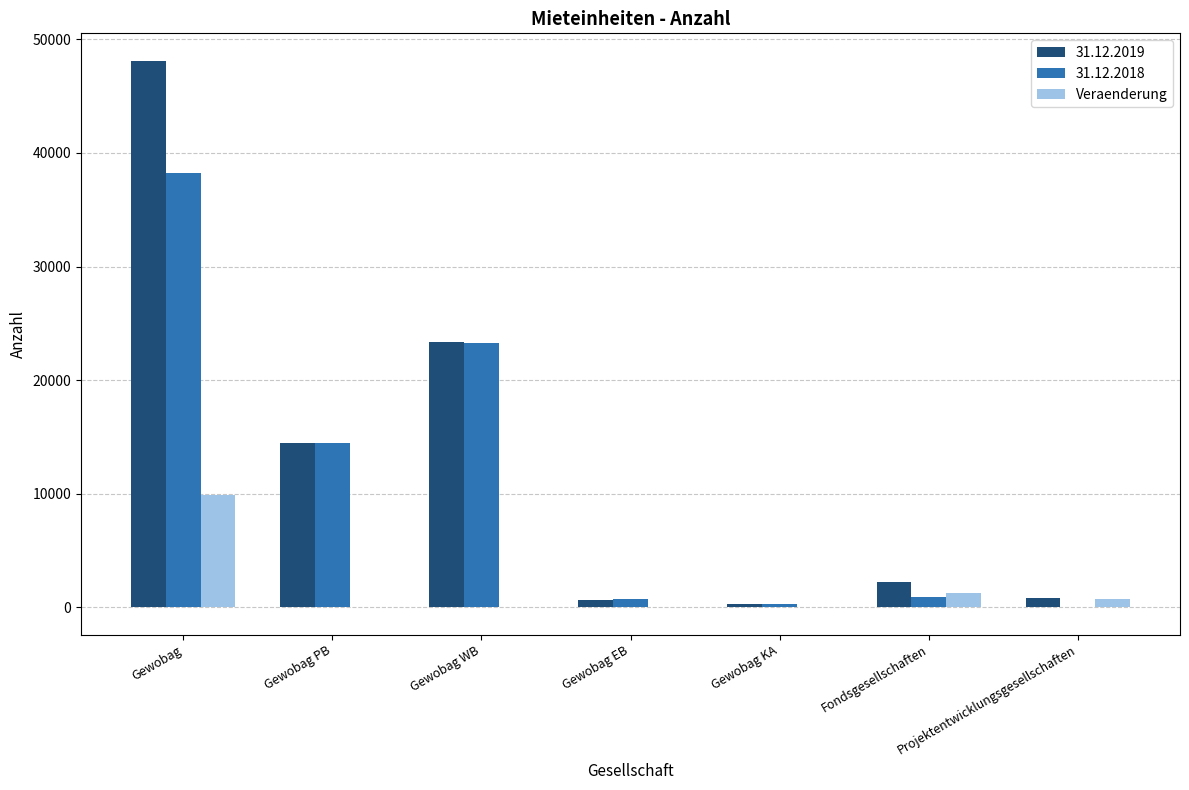

What is the highest value of the Veraenderung series?

9894